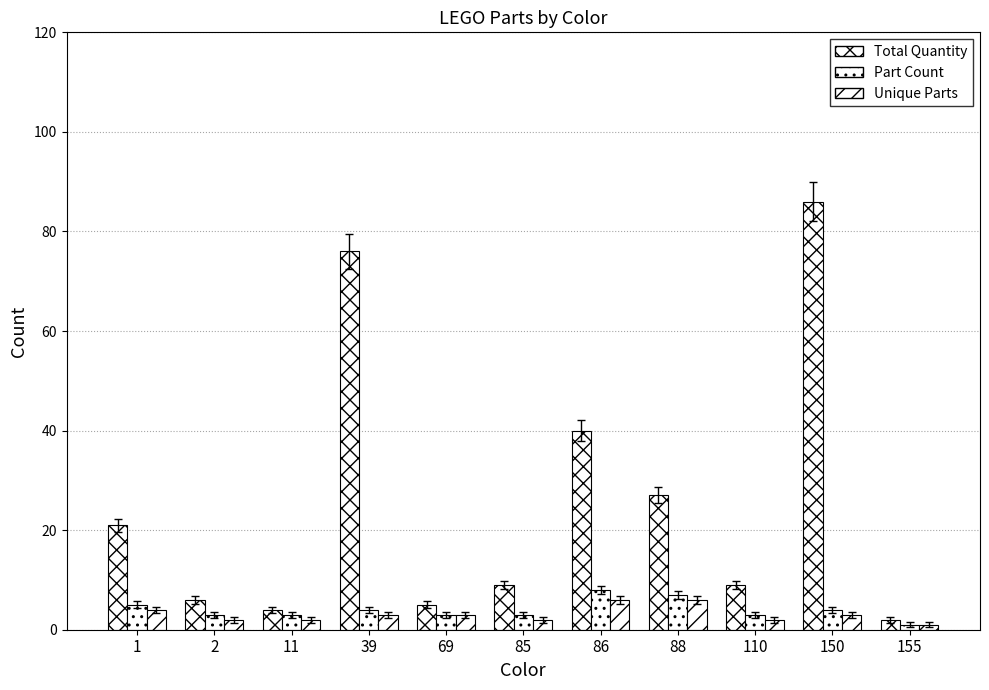

Does the chart contain any negative values?

No